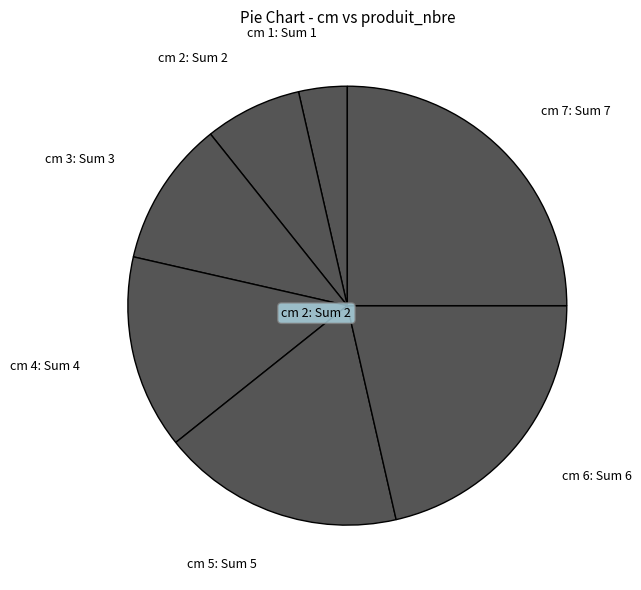

Rank the categories by value from lowest to highest.

cm 1, cm 2, cm 3, cm 4, cm 5, cm 6, cm 7